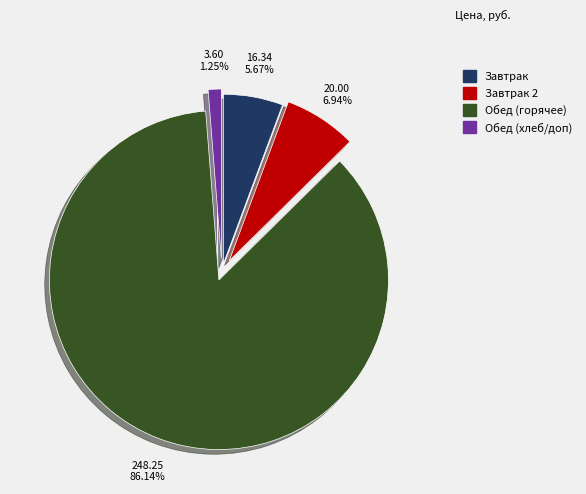

Which category has the smallest portion of the pie?

Обед (хлеб/доп)